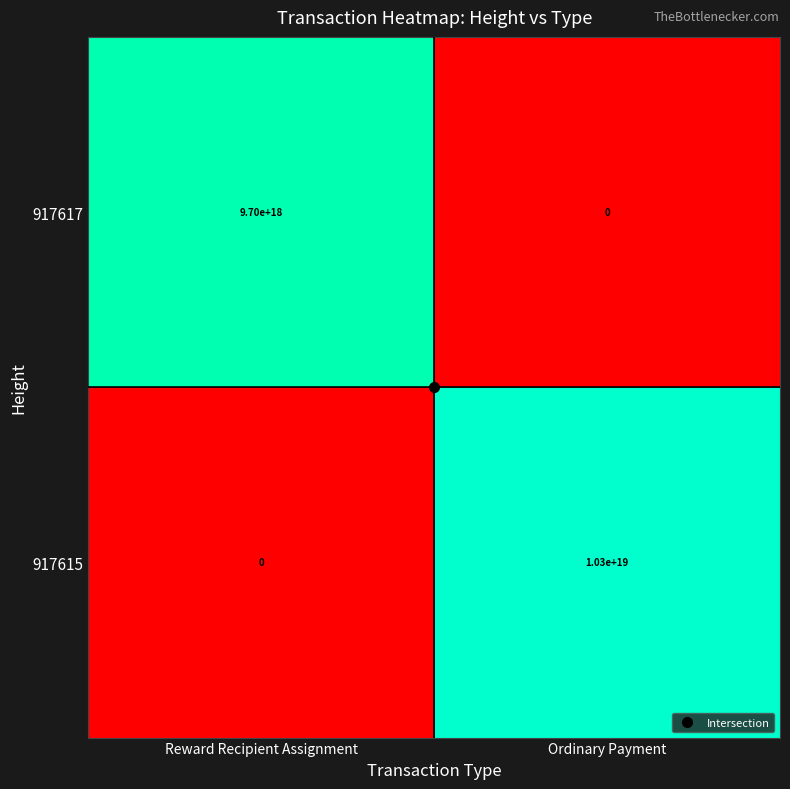

At which label is 917617 closest to 4850000000000000000?

Reward Recipient Assignment